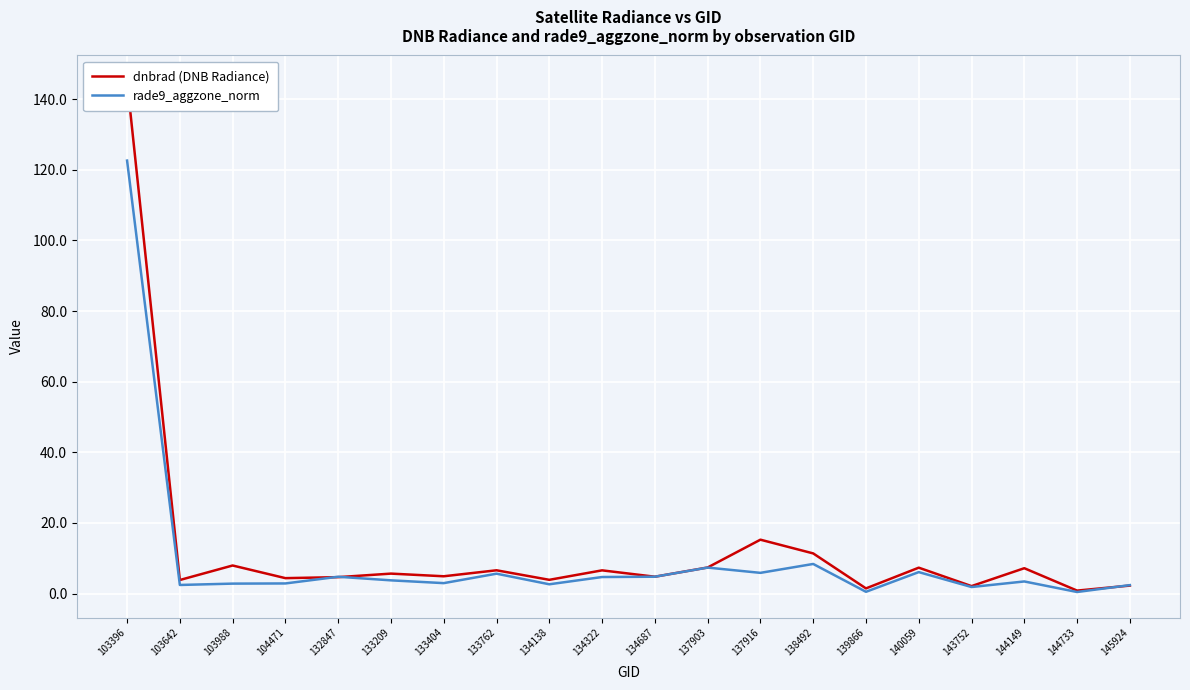

How many times do dnbrad (DNB Radiance) and rade9_aggzone_norm cross each other?

5